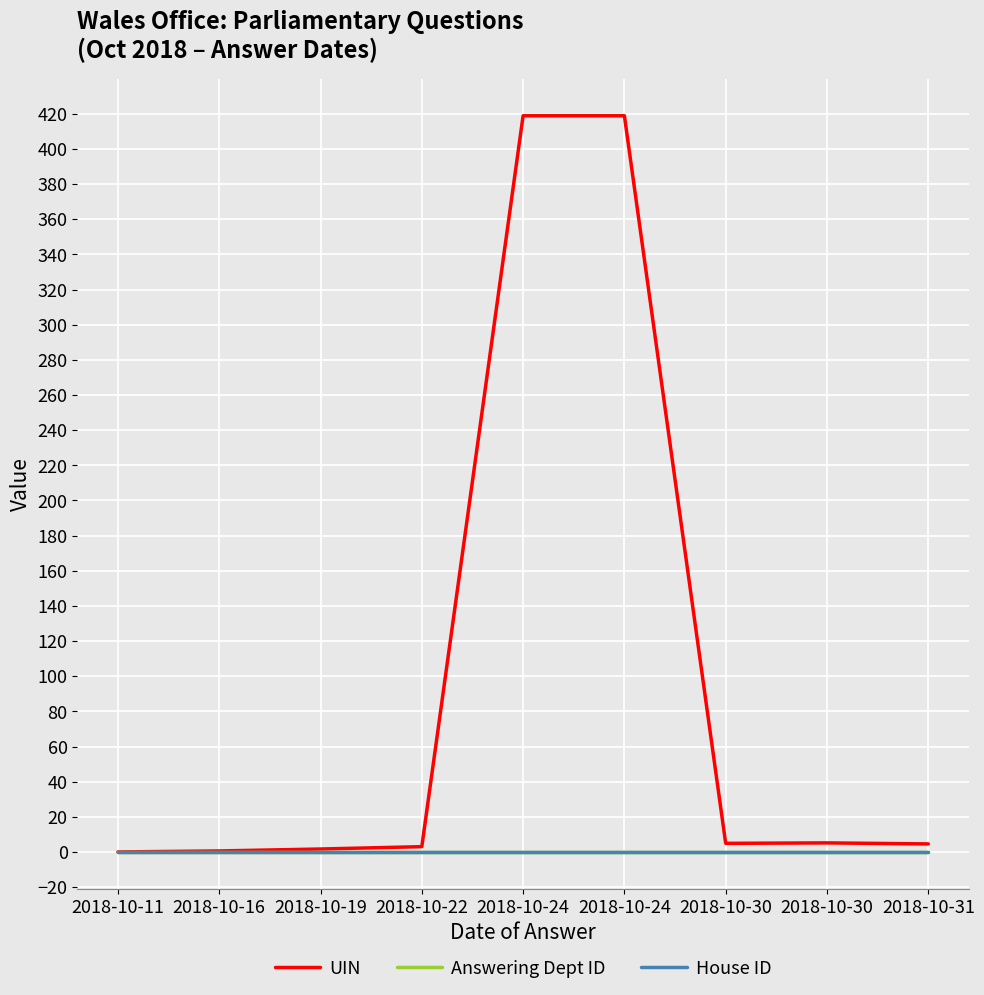

True or false: UIN and Answering Dept ID cross at least once.

False